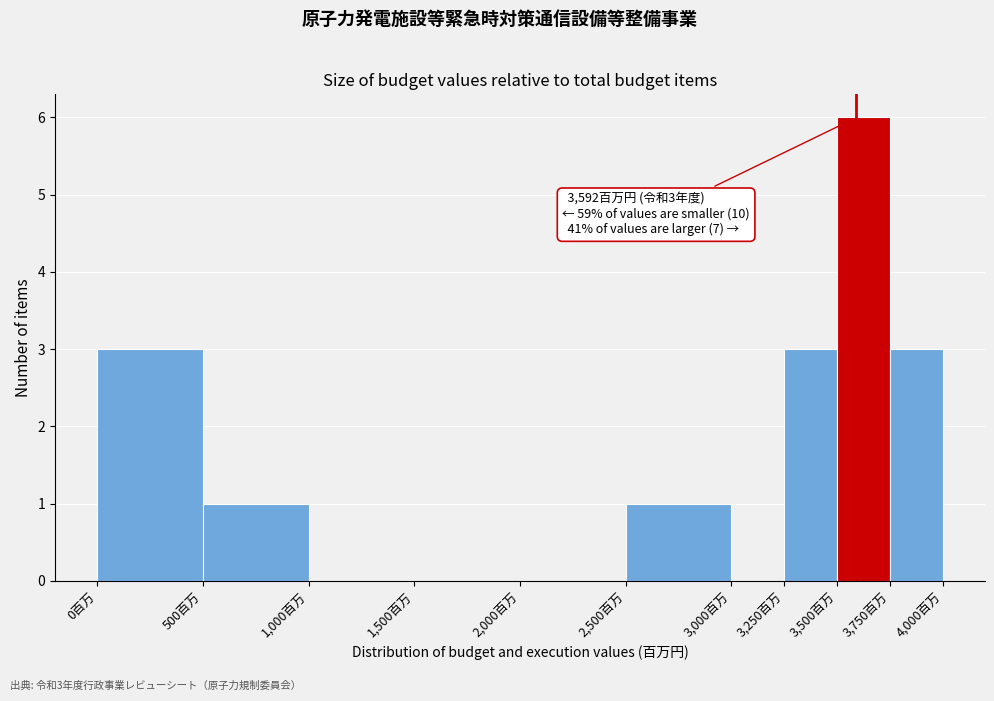

Which range on the x-axis has the tallest bar?

3500 to 3750